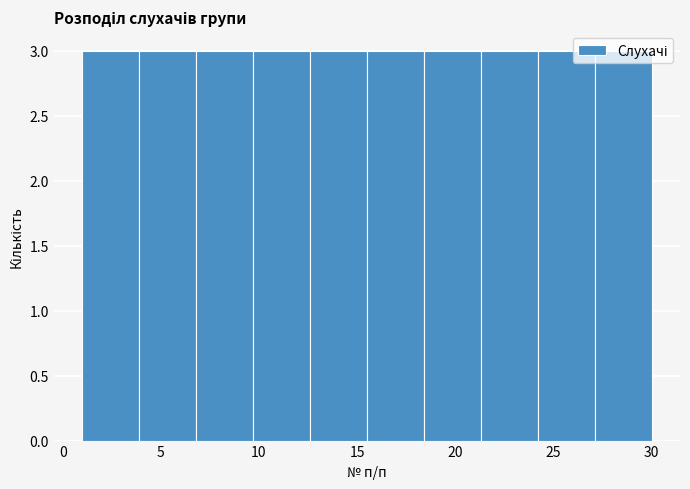

How tall is the bar that spans 12.6 to 15.5 on the x-axis? Neither the bar edges nor the heights are printed on the chart, so give them approximately, as read against the axes.

3